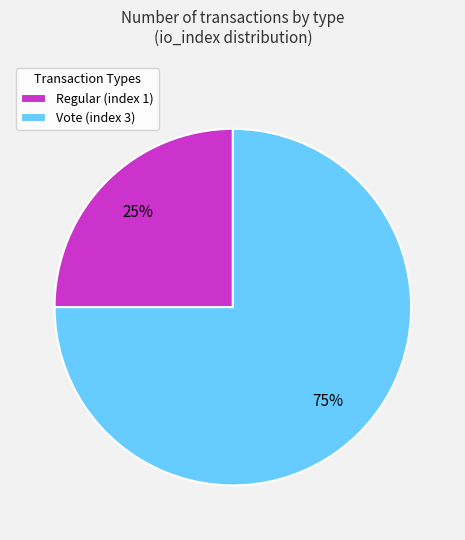

What is the majority slice?

Vote (index 3)